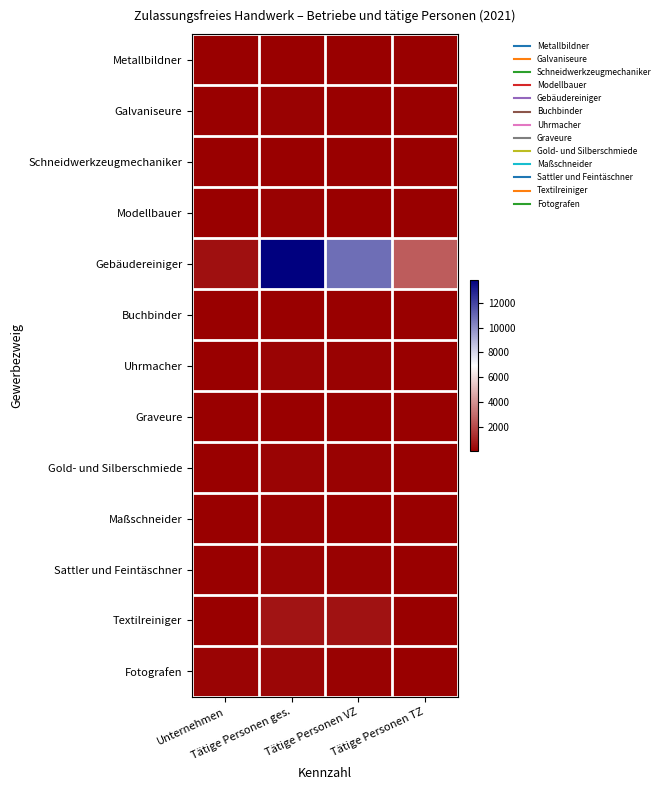

Reading left to right, what are all the values shown in this chart?

Metallbildner: Unternehmen=5	Tätige Personen ges.=9	Tätige Personen VZ=3	Tätige Personen TZ=1
Galvaniseure: Unternehmen=8	Tätige Personen ges.=68	Tätige Personen VZ=53	Tätige Personen TZ=7
Schneidwerkzeugmechaniker: Unternehmen=11	Tätige Personen ges.=53	Tätige Personen VZ=32	Tätige Personen TZ=10
Modellbauer: Unternehmen=14	Tätige Personen ges.=57	Tätige Personen VZ=38	Tätige Personen TZ=4
Gebäudereiniger: Unternehmen=475	Tätige Personen ges.=13872	Tätige Personen VZ=10880	Tätige Personen TZ=2502
Buchbinder: Unternehmen=7	Tätige Personen ges.=22	Tätige Personen VZ=12	Tätige Personen TZ=3
Uhrmacher: Unternehmen=55	Tätige Personen ges.=158	Tätige Personen VZ=83	Tätige Personen TZ=18
Graveure: Unternehmen=14	Tätige Personen ges.=40	Tätige Personen VZ=23	Tätige Personen TZ=3
Gold- und Silberschmiede: Unternehmen=47	Tätige Personen ges.=147	Tätige Personen VZ=83	Tätige Personen TZ=15
Maßschneider: Unternehmen=38	Tätige Personen ges.=89	Tätige Personen VZ=38	Tätige Personen TZ=12
Sattler und Feintäschner: Unternehmen=48	Tätige Personen ges.=129	Tätige Personen VZ=58	Tätige Personen TZ=21
Textilreiniger: Unternehmen=41	Tätige Personen ges.=571	Tätige Personen VZ=497	Tätige Personen TZ=32
Fotografen: Unternehmen=118	Tätige Personen ges.=203	Tätige Personen VZ=68	Tätige Personen TZ=17